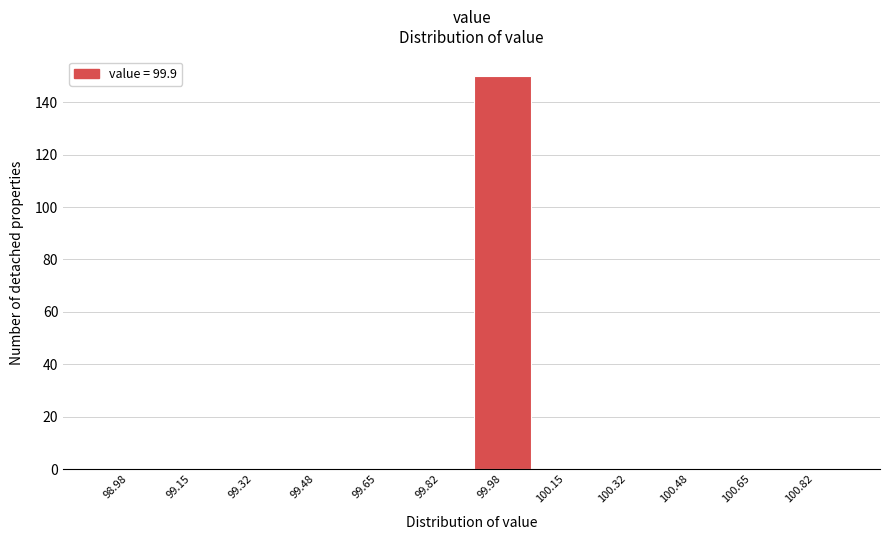

What is the height of the bar covering 99.90 to 100.06 on the x-axis? Neither the bar edges nor the heights are printed on the chart, so give them approximately, as read against the axes.

150